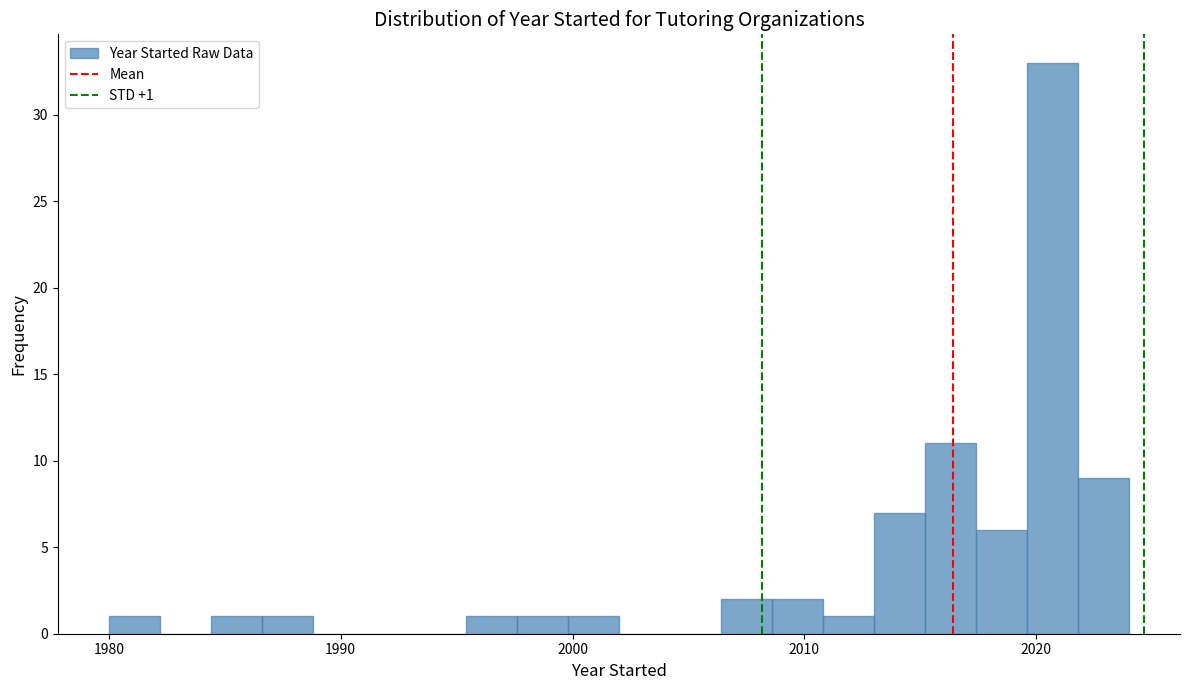

Read against the x-axis, roughly where is the centre of the tallest bar?

2021